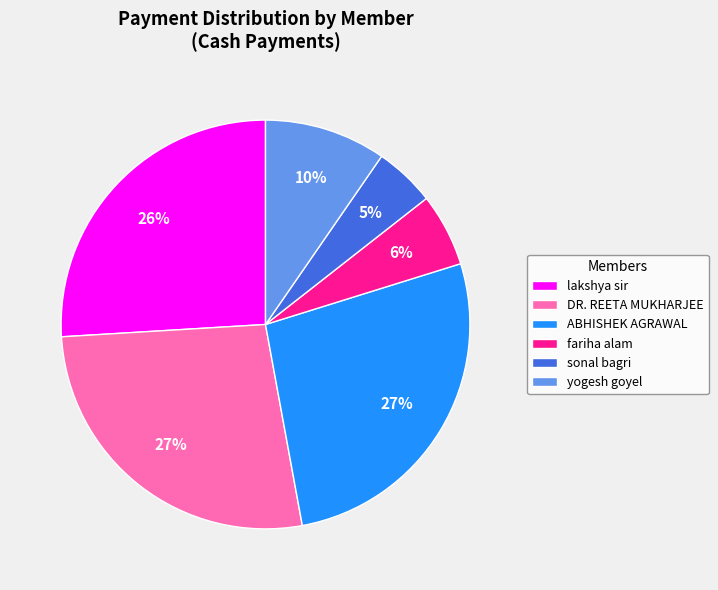

Does ABHISHEK AGRAWAL represent more than half of the total?

No